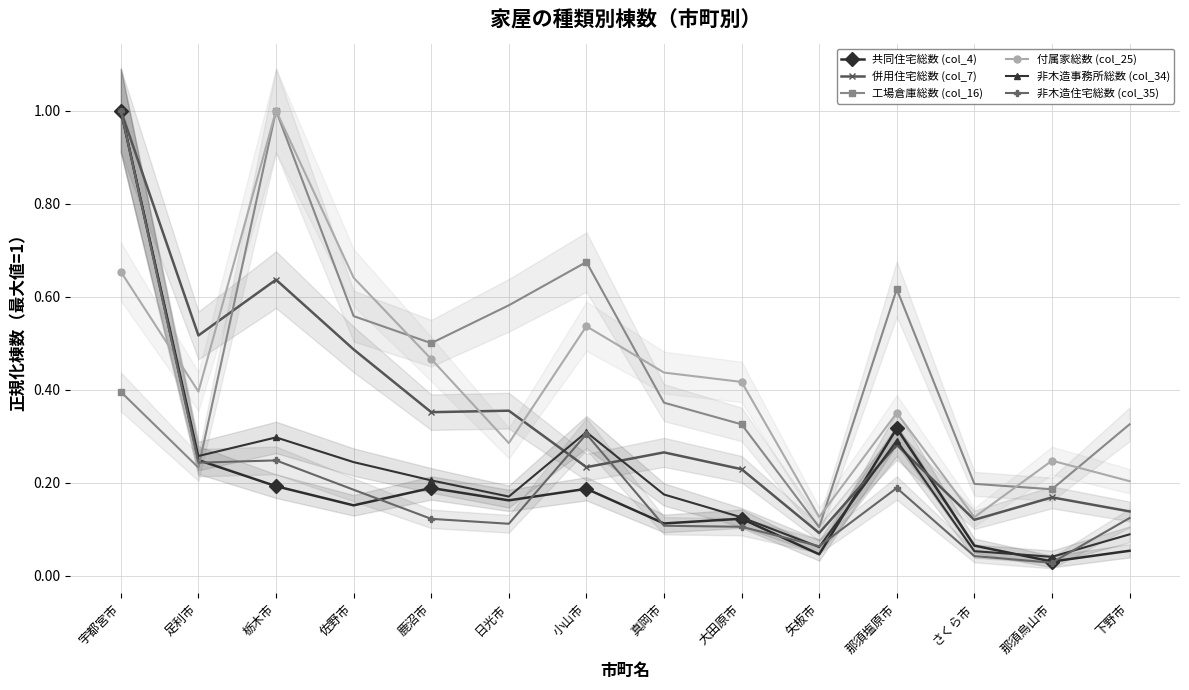

What is the sum of the 非木造住宅総数 (col_35) values at 矢板市 and 大田原市?

0.2